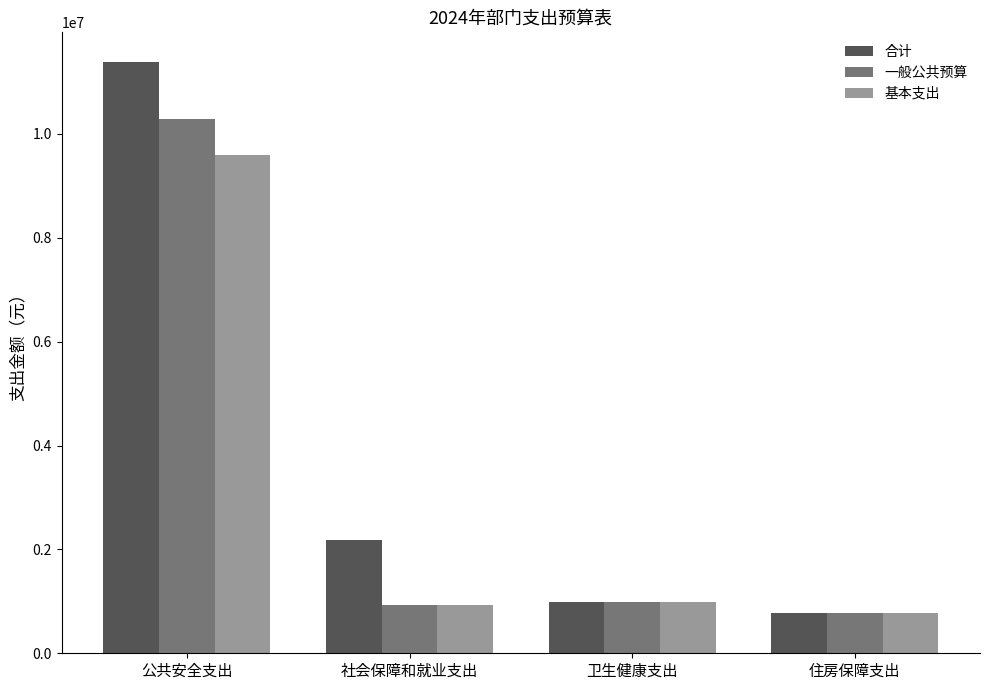

At which category is the sum across all series the highest?

公共安全支出